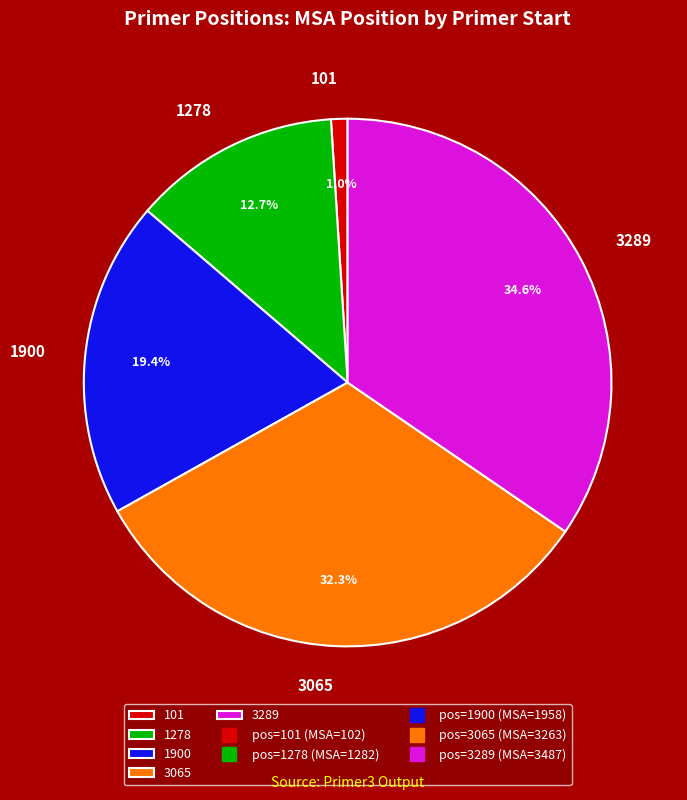

Count the number of slices in the pie.

5